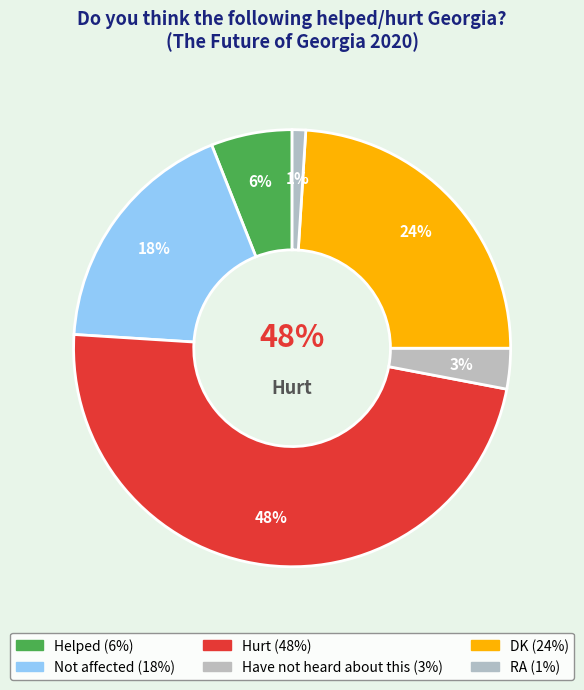

Is it true that Have not heard about this is 3% of the pie?

True